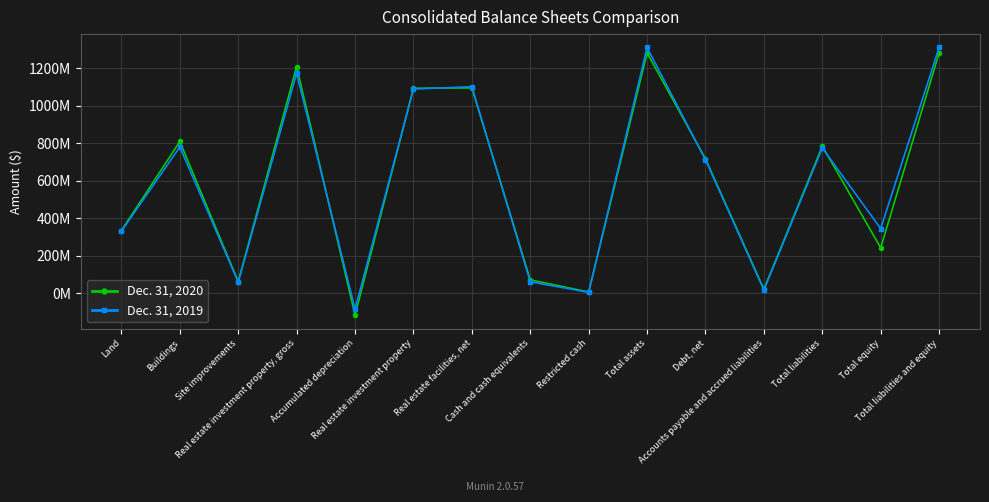

Does the chart display data point markers on the line(s)?

Yes